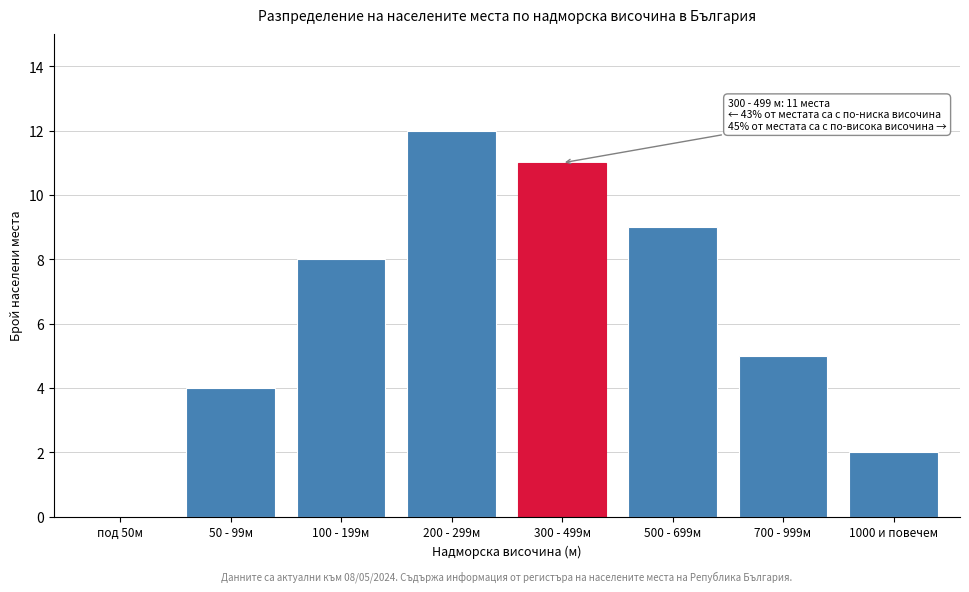

Reading right to left, what are all the values shown in this chart?

1000 и повечем=2	700 - 999м=5	500 - 699м=9	300 - 499м=11	200 - 299м=12	100 - 199м=8	50 - 99м=4	под 50м=0